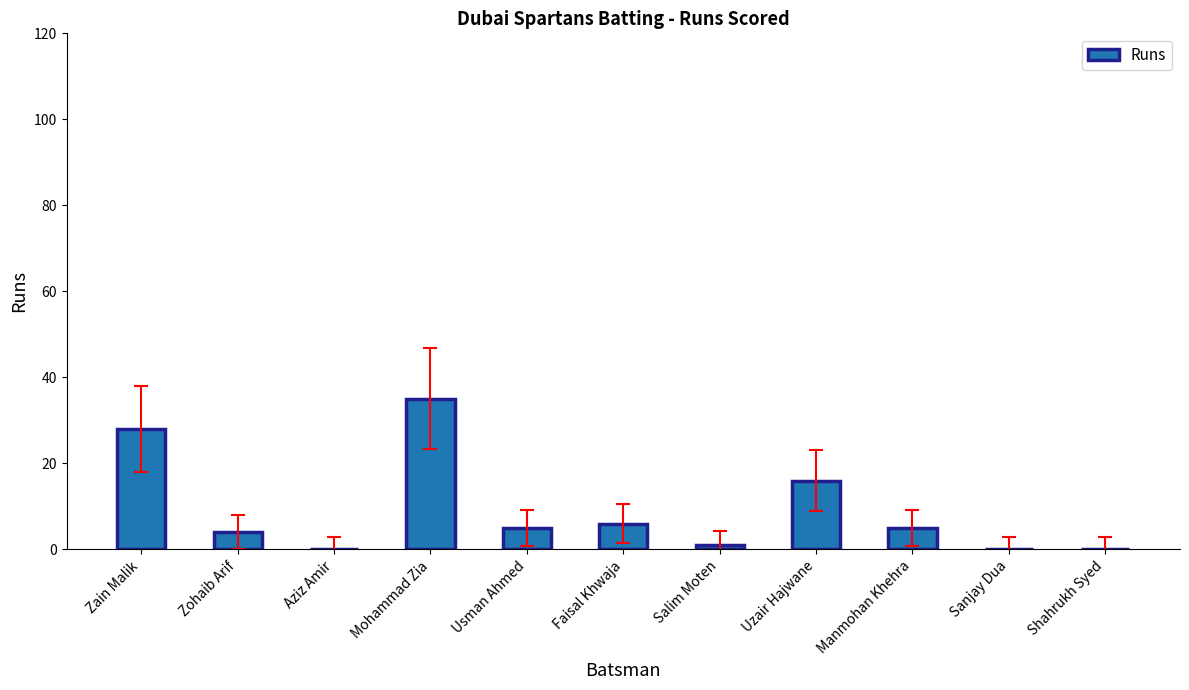

At which category does the chart reach its peak across all series?

Mohammad Zia